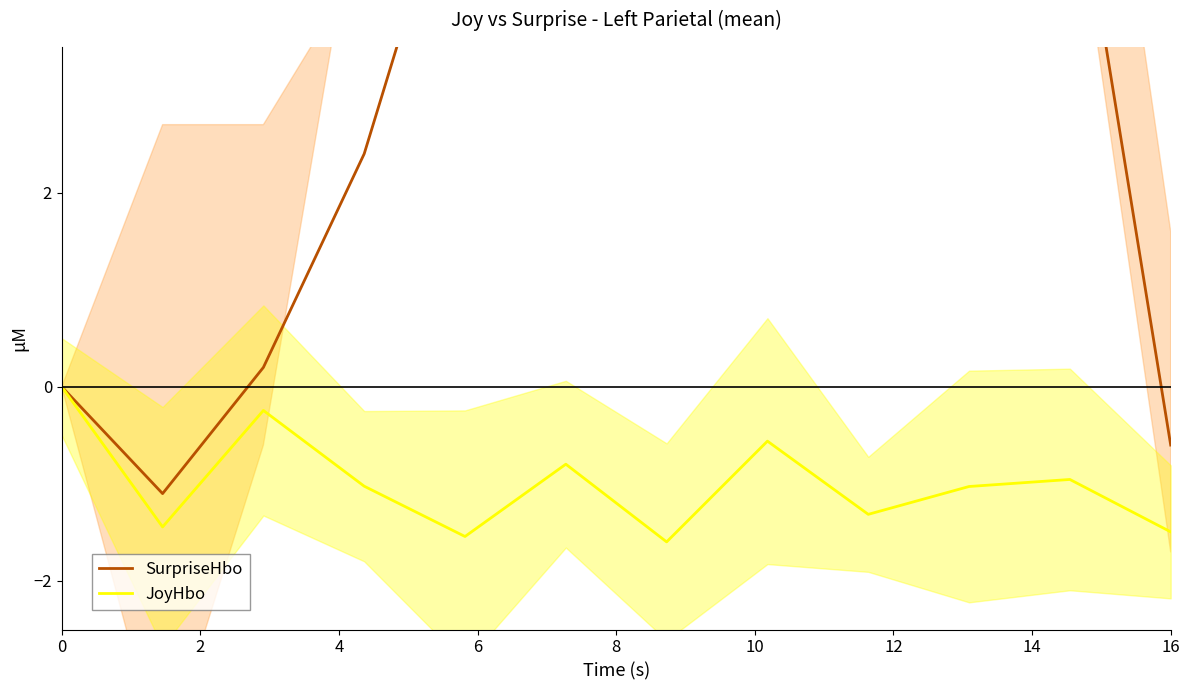

Reading left to right, what are all the values shown in this chart?

SurpriseHbo: 0.0	-1.1	0.2	2.4	5.8	9.4	14.2	17.0	15.1	10.5	5.8	-0.6
JoyHbo: 0.0	-1.4	-0.2	-1.0	-1.5	-0.8	-1.6	-0.6	-1.3	-1.0	-1.0	-1.5